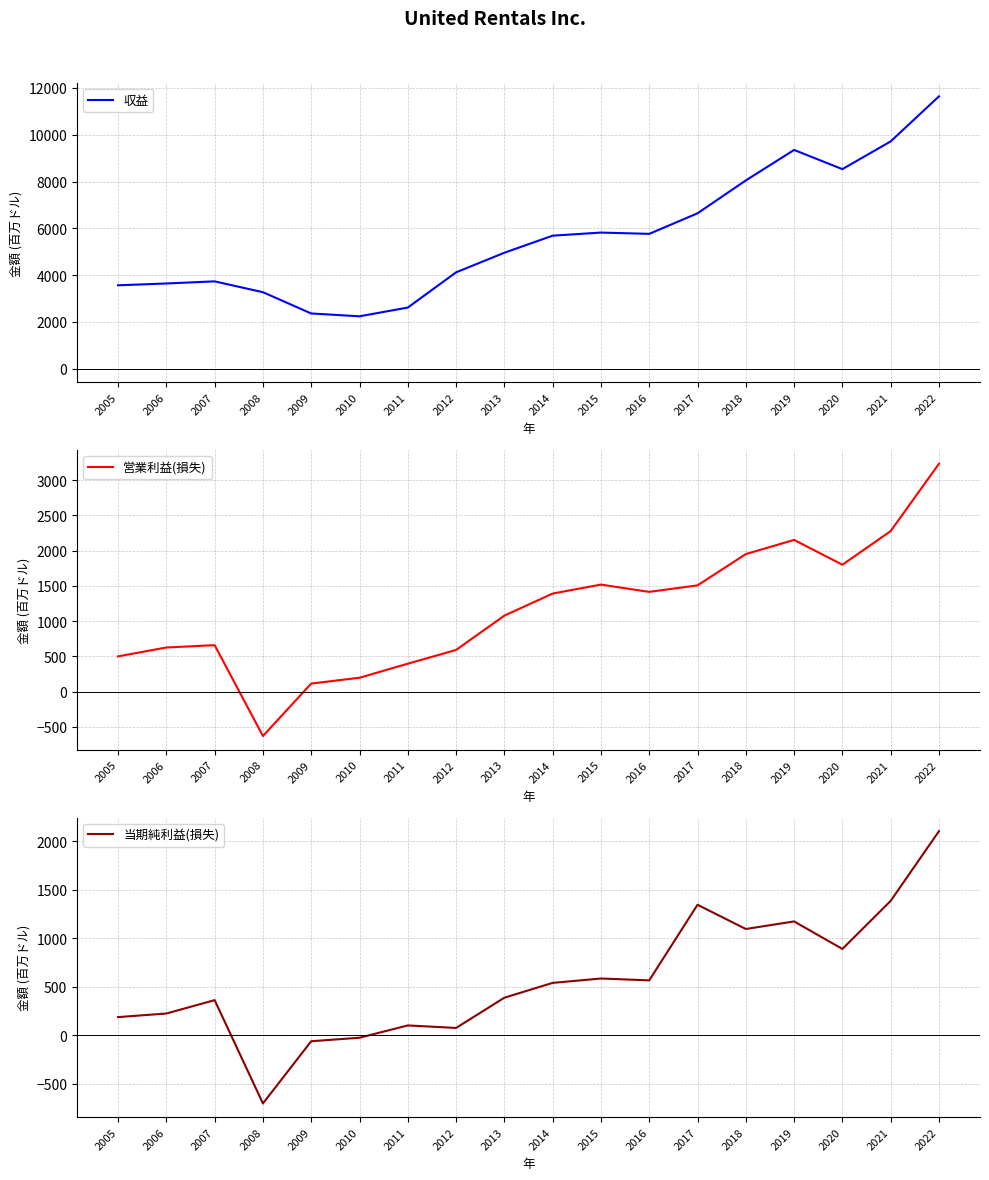

Reading left to right, what are all the values shown in this chart?

収益: 2005=3563	2006=3640	2007=3731	2008=3267	2009=2358	2010=2237	2011=2611	2012=4117	2013=4955	2014=5685	2015=5817	2016=5762	2017=6641	2018=8047	2019=9351	2020=8530	2021=9716	2022=11642
営業利益(損失): 2005=500	2006=626	2007=659	2008=-630	2009=114	2010=197	2011=396	2012=591	2013=1078	2014=1391	2015=1518	2016=1415	2017=1507	2018=1951	2019=2152	2020=1800	2021=2277	2022=3232
当期純利益(損失): 2005=187	2006=224	2007=362	2008=-704	2009=-62	2010=-26	2011=101	2012=75	2013=387	2014=540	2015=585	2016=566	2017=1346	2018=1096	2019=1174	2020=890	2021=1386	2022=2105